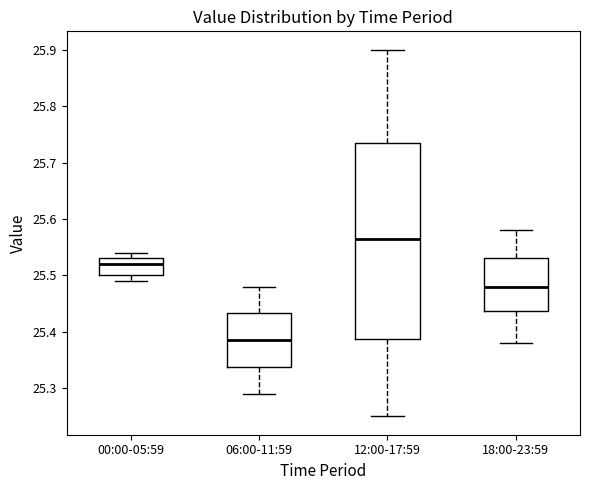

Which box's median line is the highest?

12:00-17:59